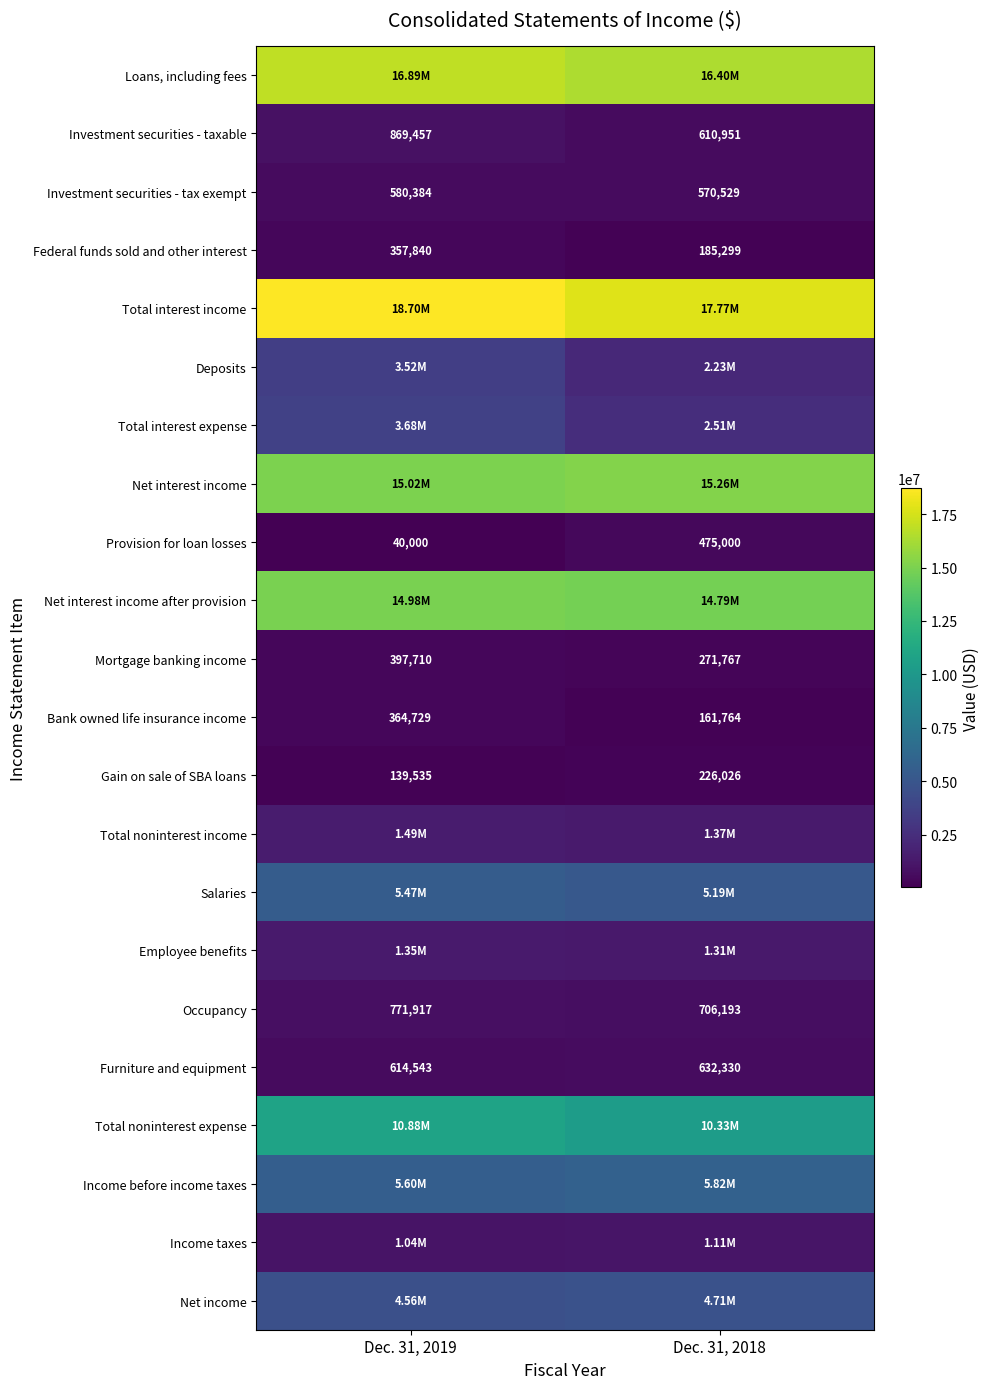

At how many categories does at least one series exceed 8893767?

2